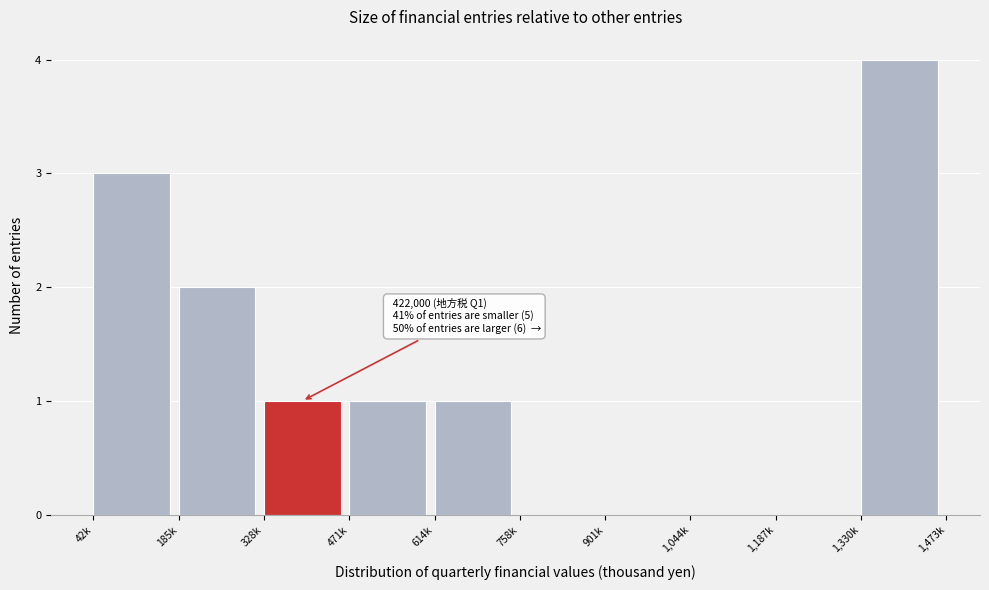

Reading left to right, extract all data points from this chart.

42k=3	185k=2	328k=1	471k=1	614k=1	758k=0	901k=0	1,044k=0	1,187k=0	1,330k=4